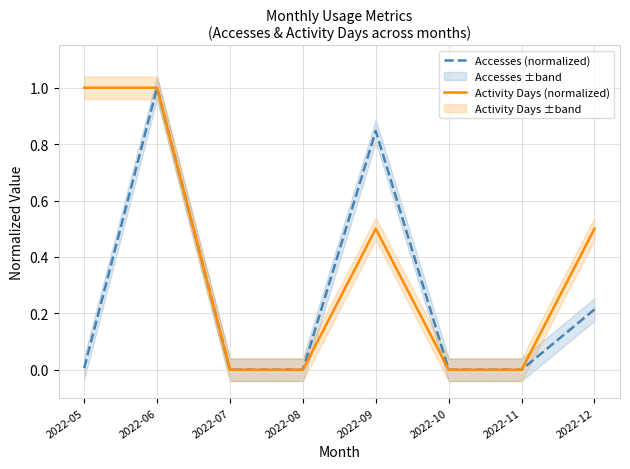

Between 2022-11 and 2022-06, which is larger?

2022-06